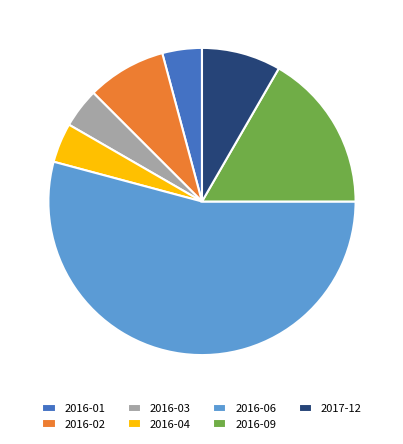

Which has a higher value, 2017-12 or 2016-09?

2016-09